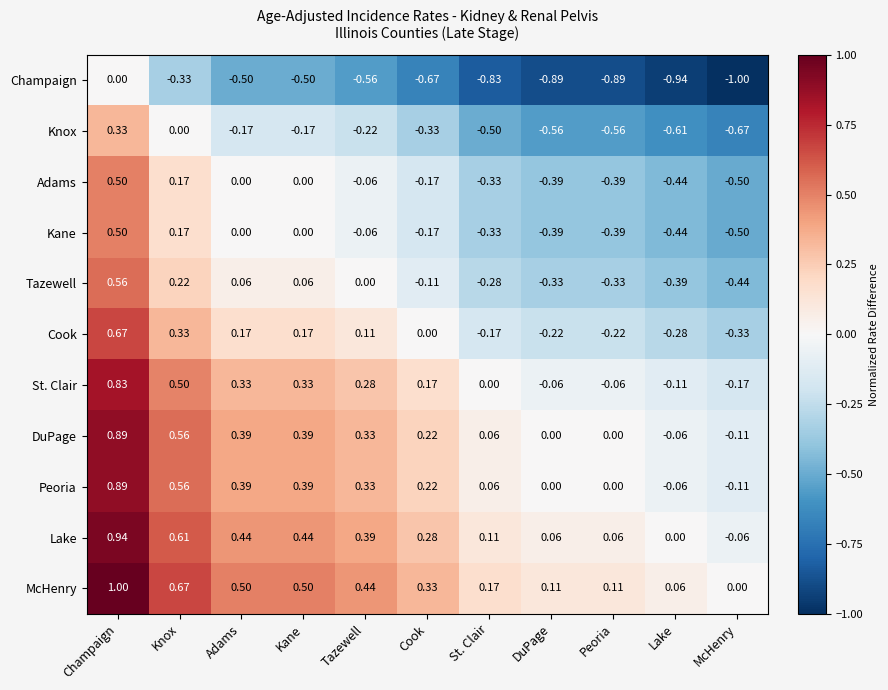

Which series has the largest total across all categories?

McHenry